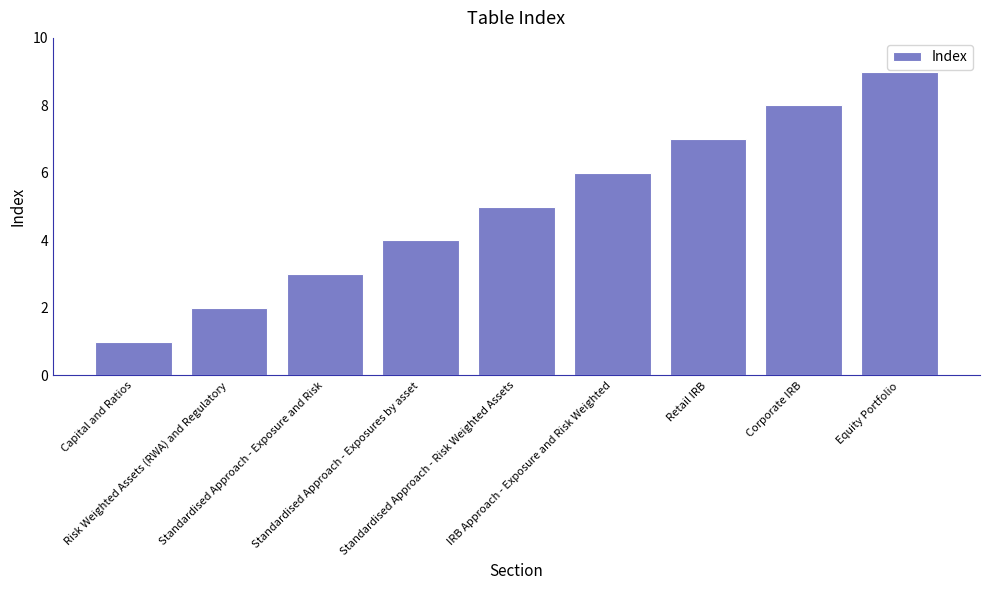

Between Capital and Ratios and Risk Weighted Assets (RWA) and Regulatory, which is larger?

Risk Weighted Assets (RWA) and Regulatory